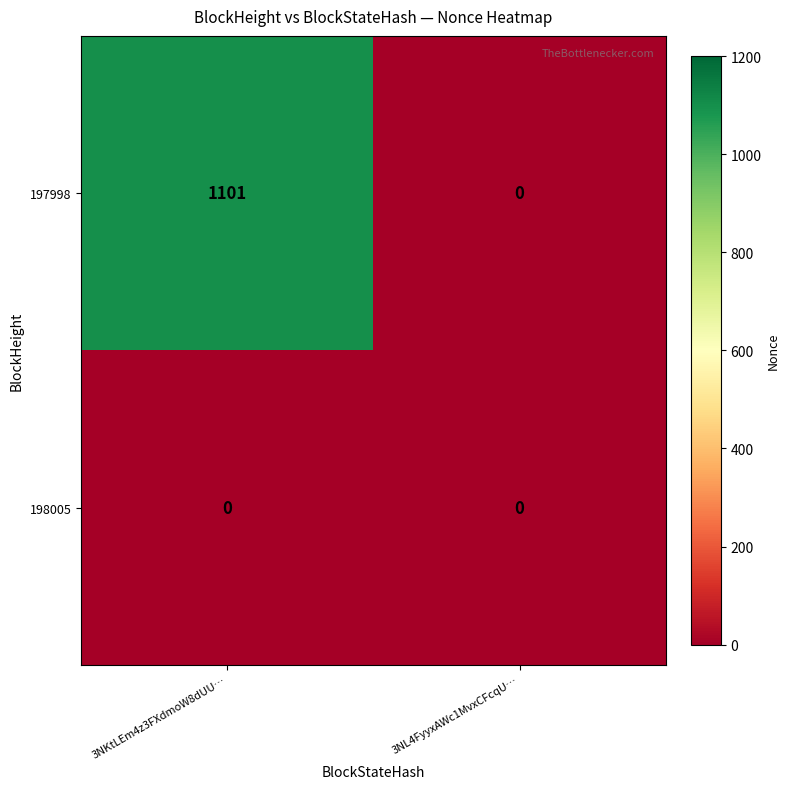

Is the value of 198005 at 3NKtLEm4z3FXdmoW8dUU… greater than the value of 197998 at 3NKtLEm4z3FXdmoW8dUU…?

No